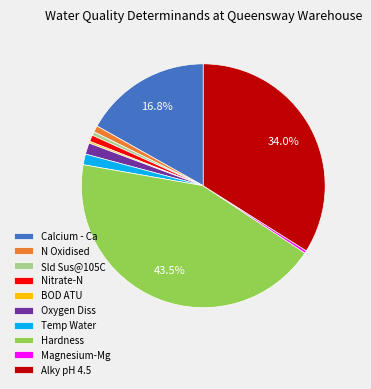

Is it true that Sld Sus@105C is 11% of the pie?

False